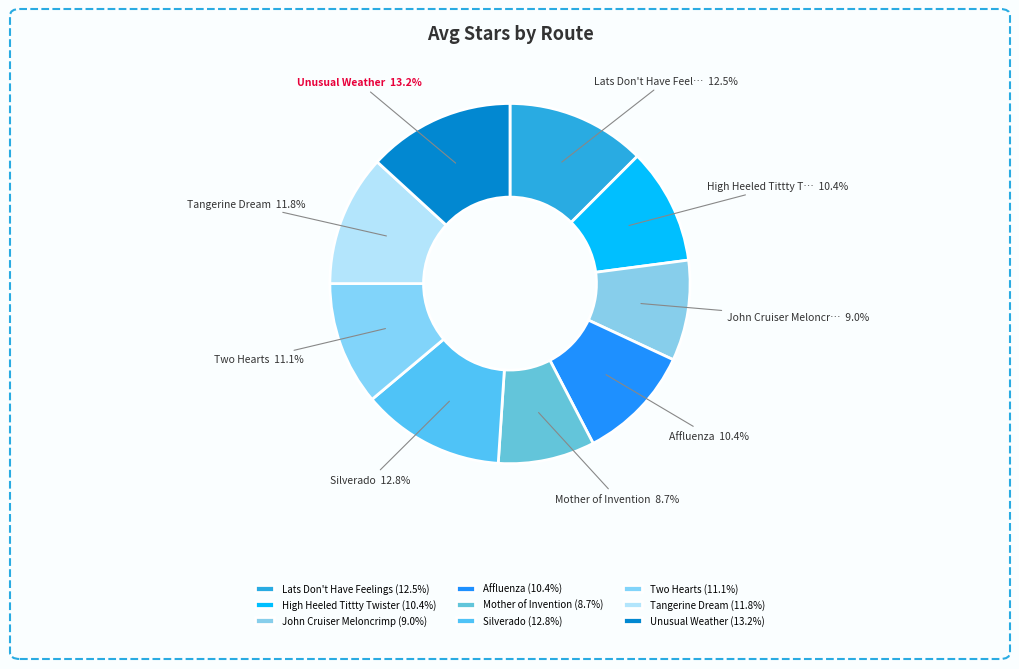

How many segments does this pie chart have?

9